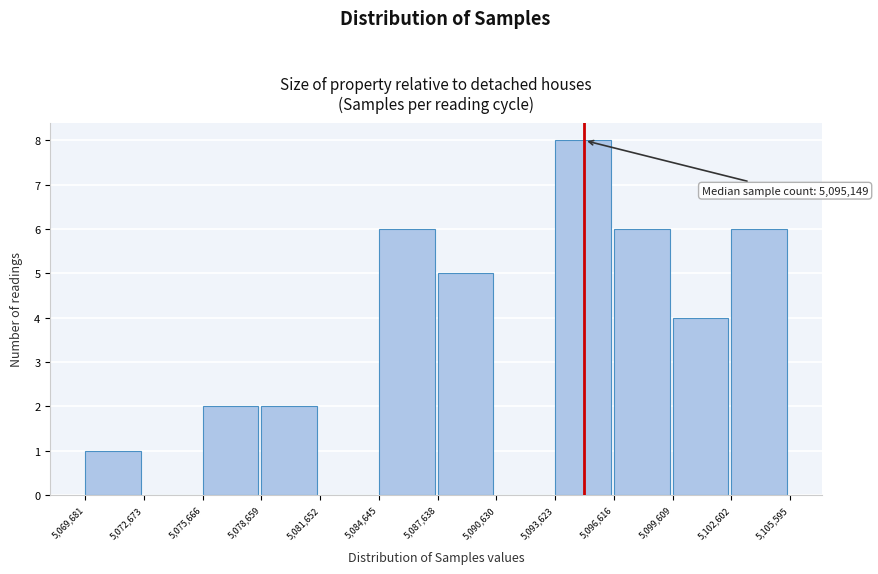

Which range on the x-axis has the tallest bar?

5,093,623 to 5,096,616